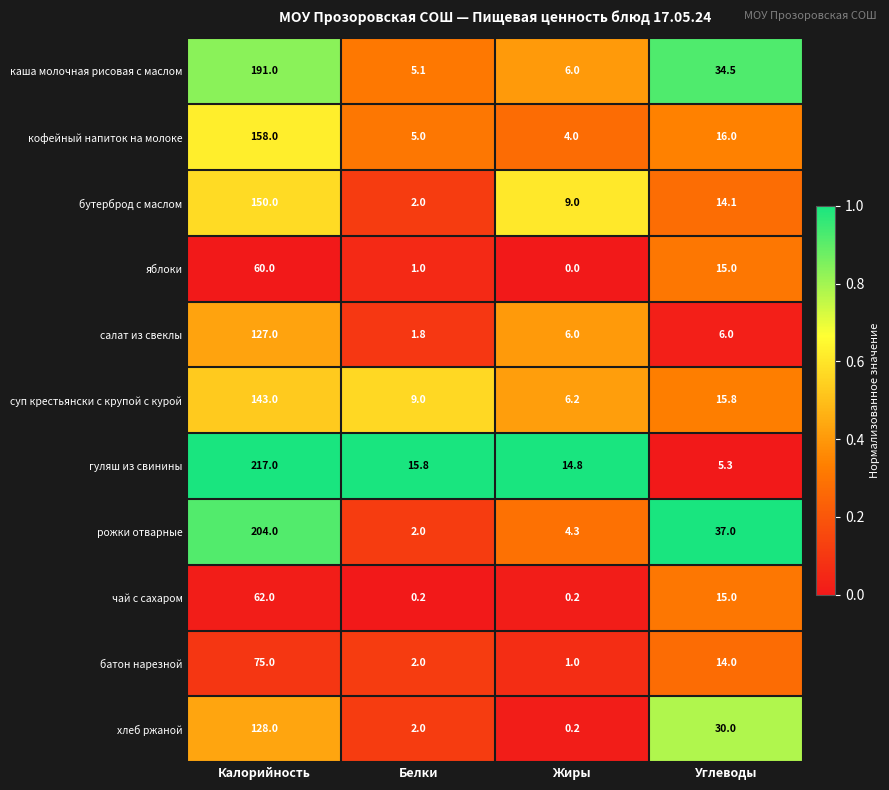

What is the total value across all series at Белки?

45.9